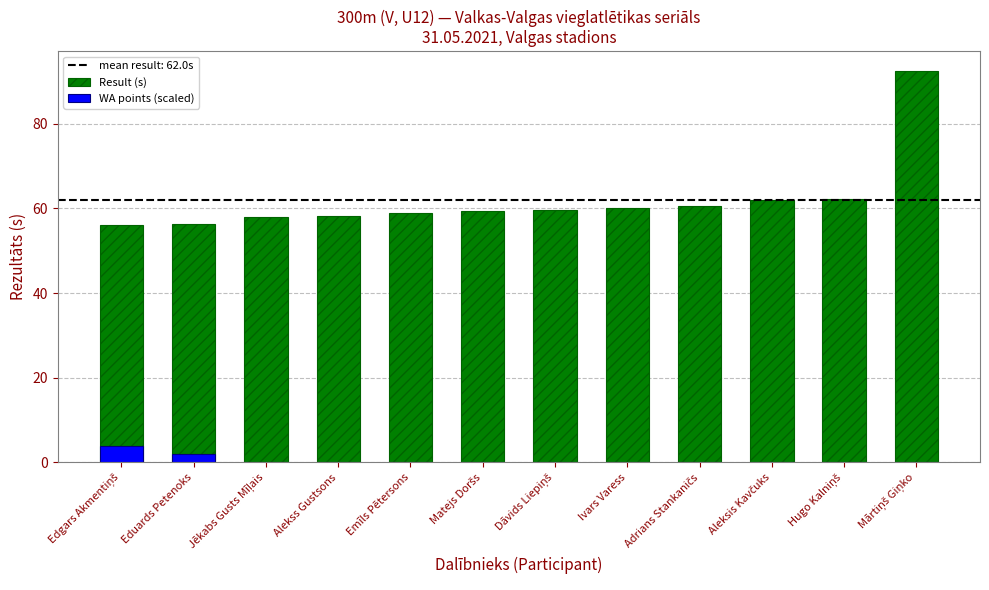

Reading right to left, transcribe all the data shown in this chart.

Result (s): Mārtiņš Giņko=92.5	Hugo Kalniņš=62.2	Aleksis Kavčuks=61.9	Adrians Stankaničs=60.6	Ivars Varess=60.0	Dāvids Liepiņš=59.5	Matejs Doršs=59.3	Emīls Pētersons=58.9	Alekss Gustsons=58.3	Jēkabs Gusts Mīļais=57.9	Eduards Petenoks=56.3	Edgars Akmentiņš=56.1
WA points (scaled): Mārtiņš Giņko=0.0	Hugo Kalniņš=0.0	Aleksis Kavčuks=0.0	Adrians Stankaničs=0.0	Ivars Varess=0.0	Dāvids Liepiņš=0.0	Matejs Doršs=0.0	Emīls Pētersons=0.0	Alekss Gustsons=0.0	Jēkabs Gusts Mīļais=0.0	Eduards Petenoks=2.0	Edgars Akmentiņš=4.0